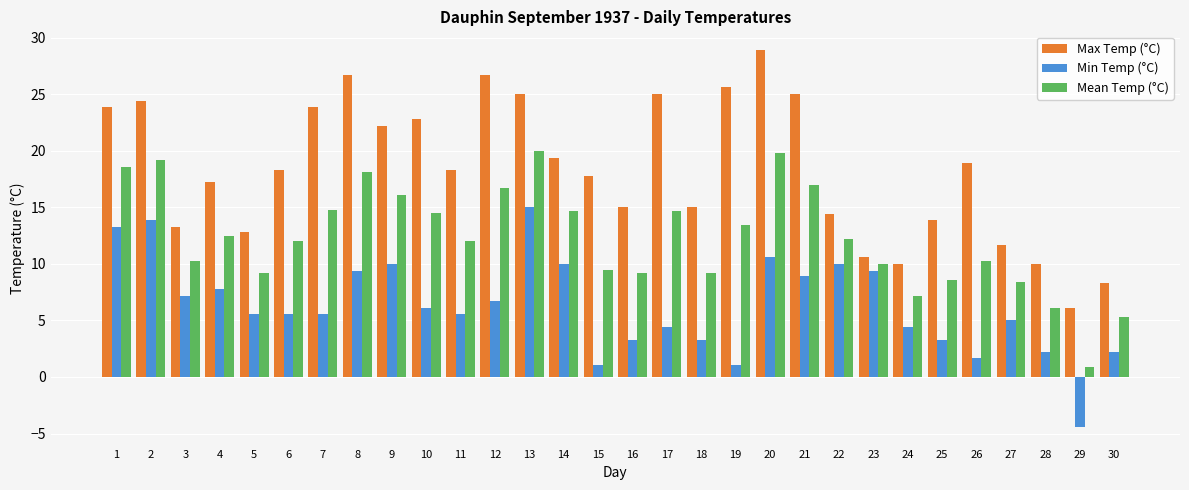

Where does the Mean Temp (°C) series first go above 12?

1